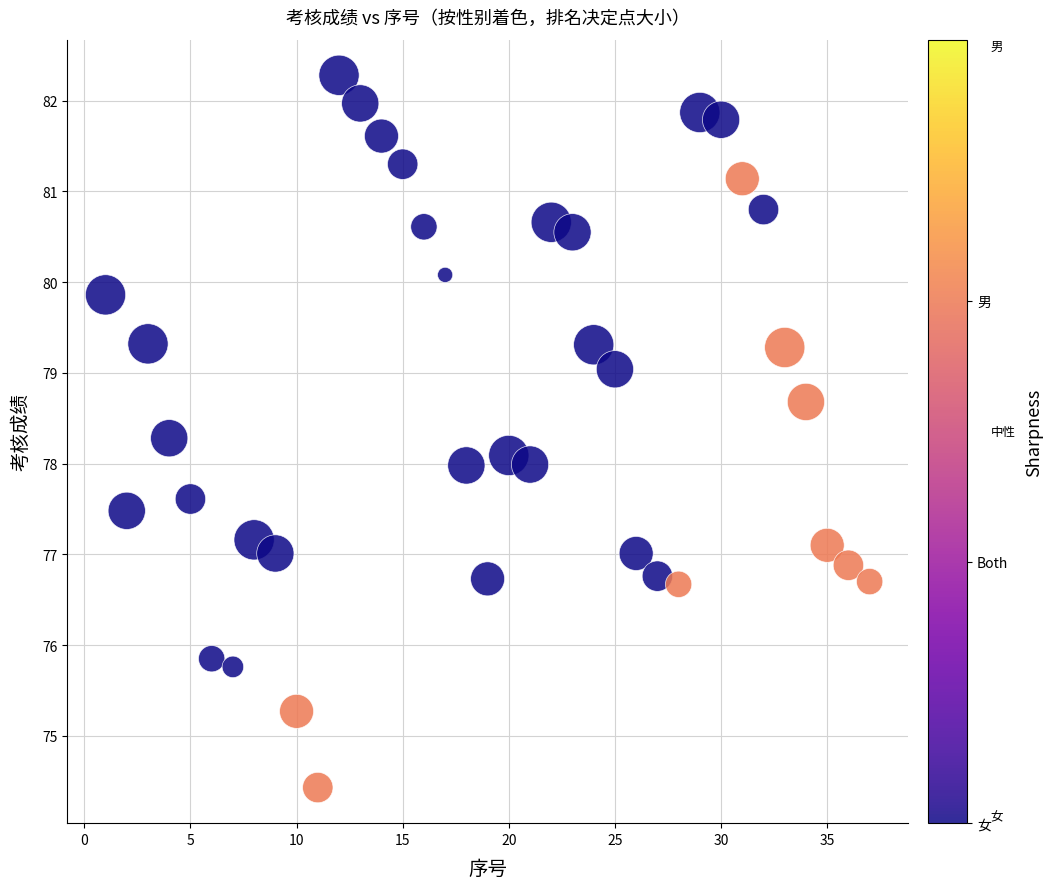

What is the range of X values (max minus min)?

36.0